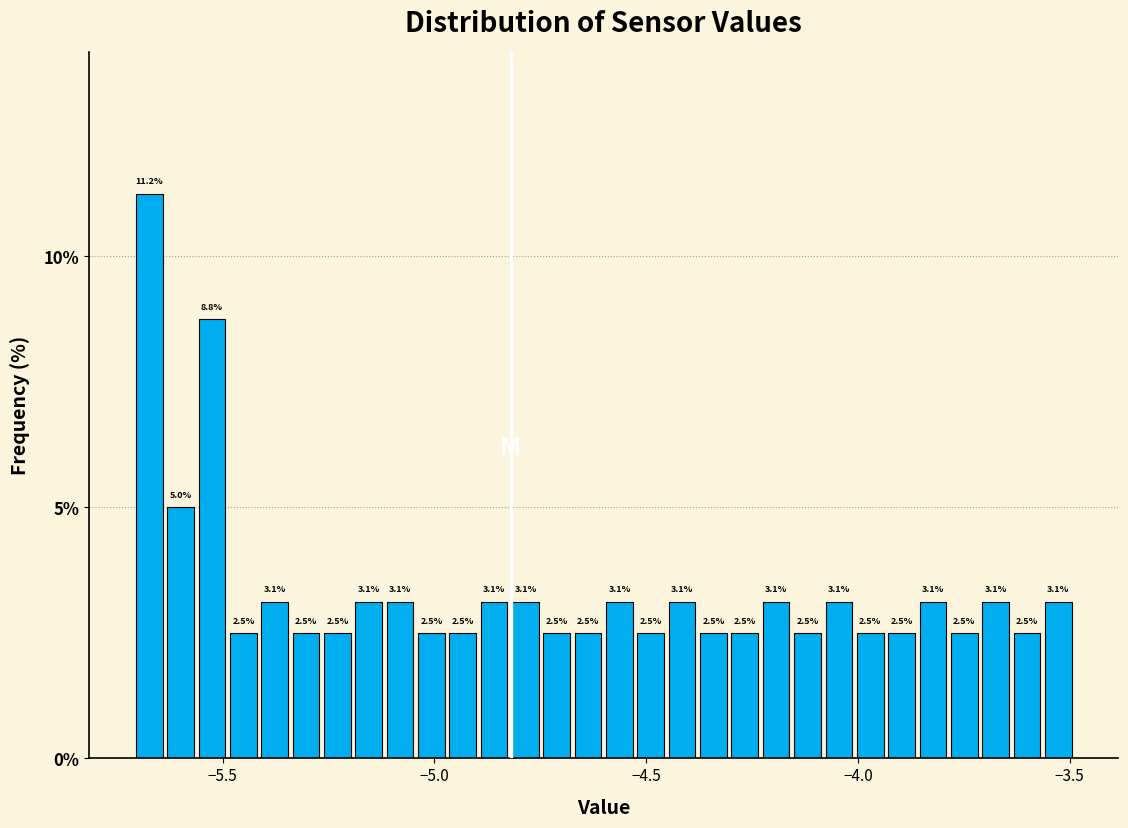

Read against the x-axis, roughly where is the centre of the tallest bar?

-5.65